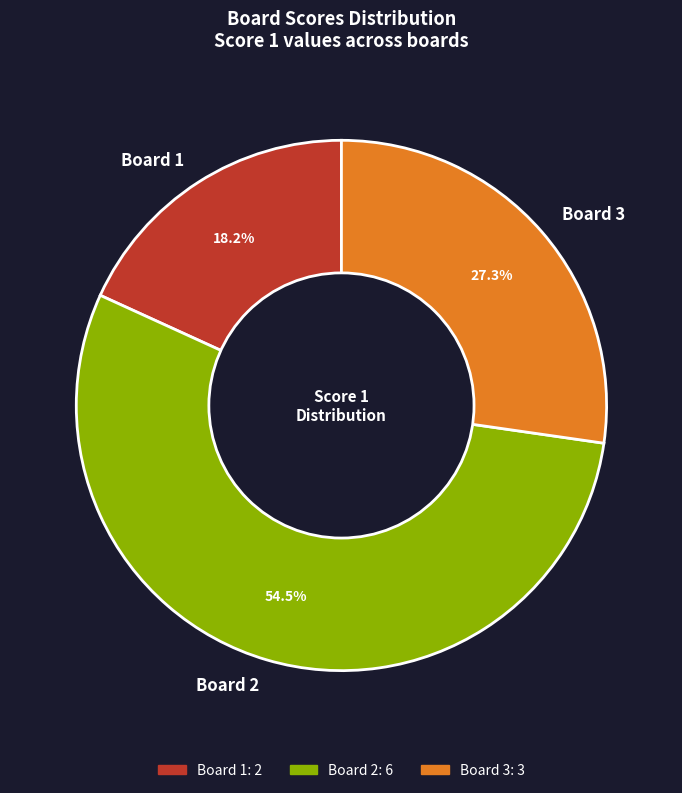

Is there any slice that represents more than half of the pie?

Yes